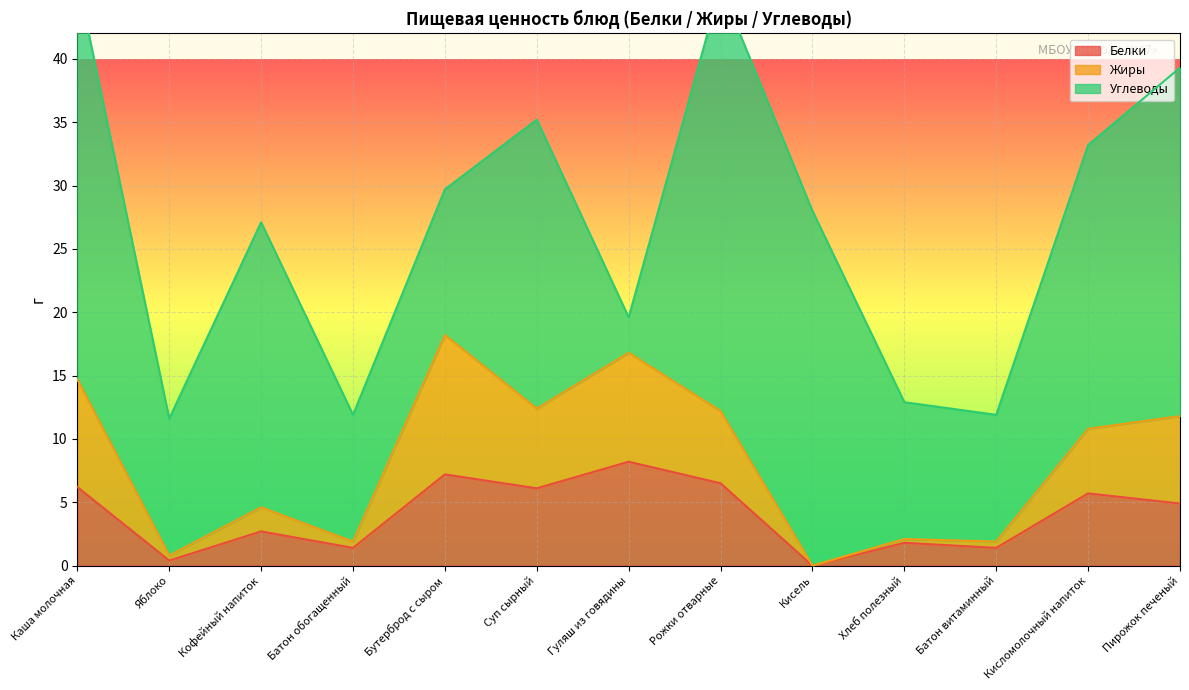

At which label does Белки reach its peak?

Гуляш из говядины